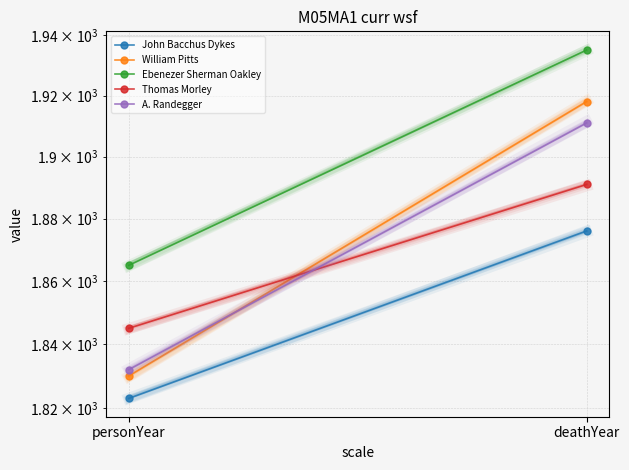

Reading left to right, transcribe all the data shown in this chart.

John Bacchus Dykes: personYear=1823	deathYear=1876
William Pitts: personYear=1830	deathYear=1918
Ebenezer Sherman Oakley: personYear=1865	deathYear=1935
Thomas Morley: personYear=1845	deathYear=1891
A. Randegger: personYear=1832	deathYear=1911